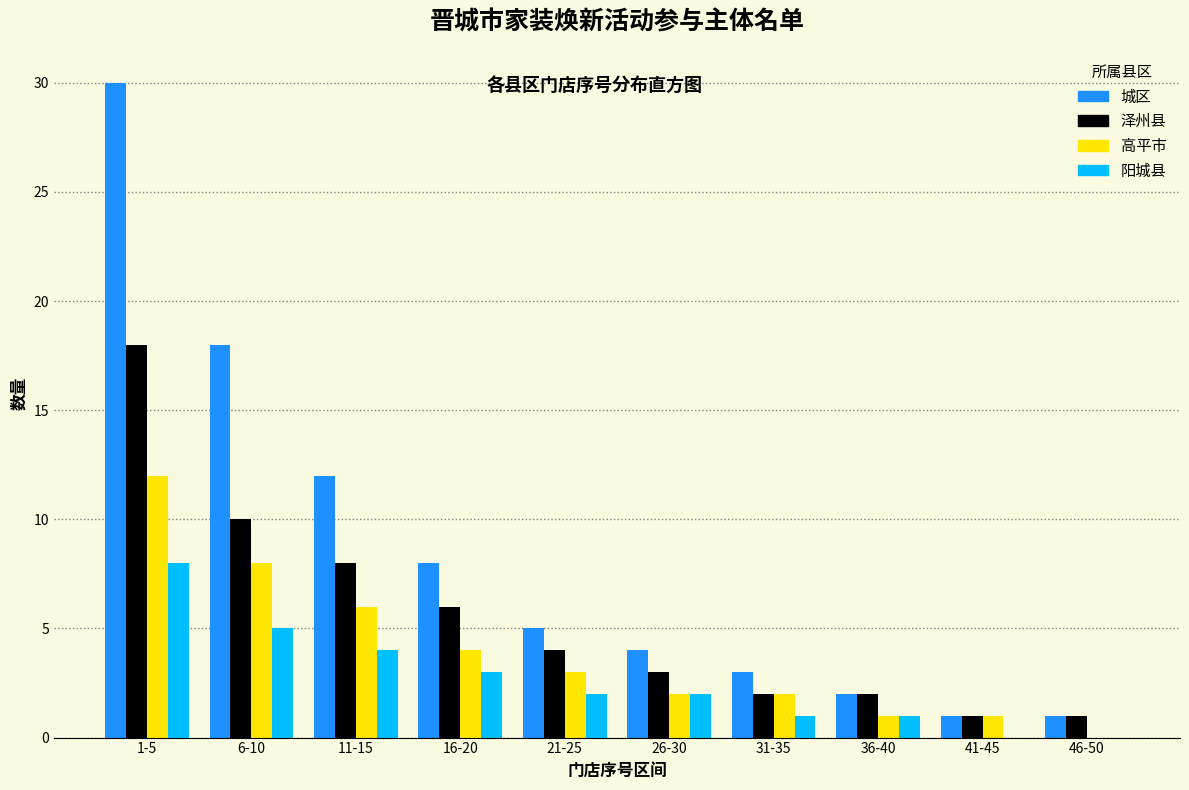

Which series changed the most between 6-10 and 26-30?

城区